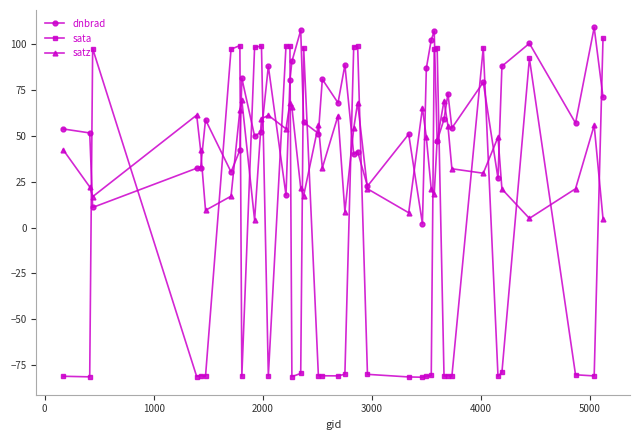

How many lines are shown in the chart?

3